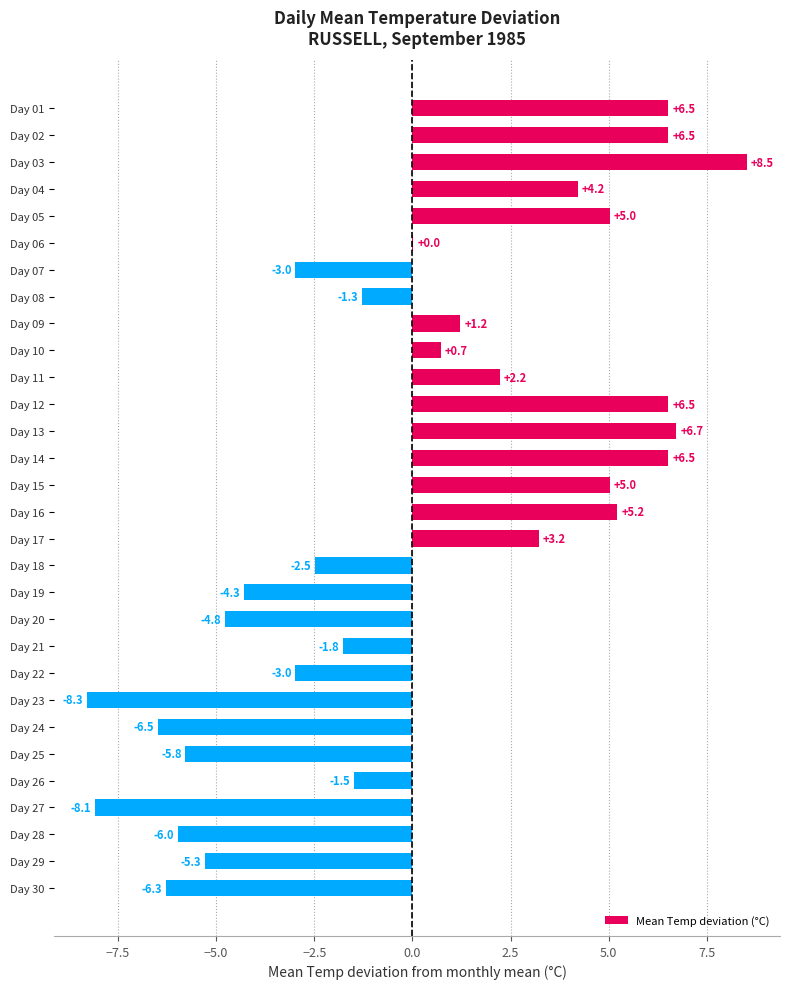

Which label corresponds to the largest value in the chart?

Day 03